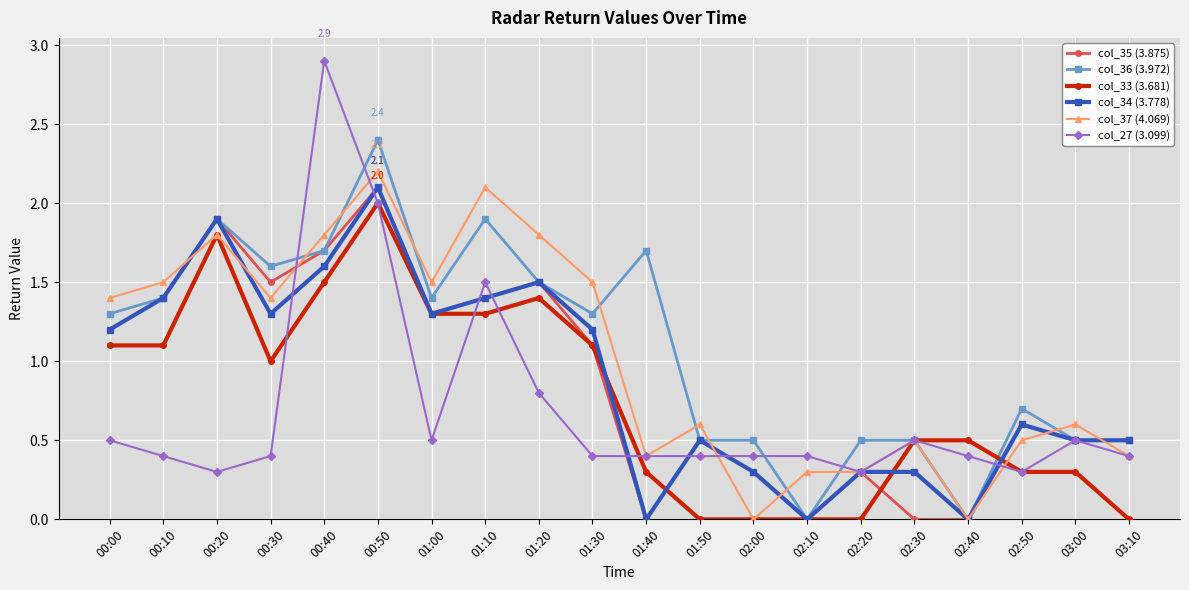

Where is the first local minimum for col_27 (3.099)?

00:20